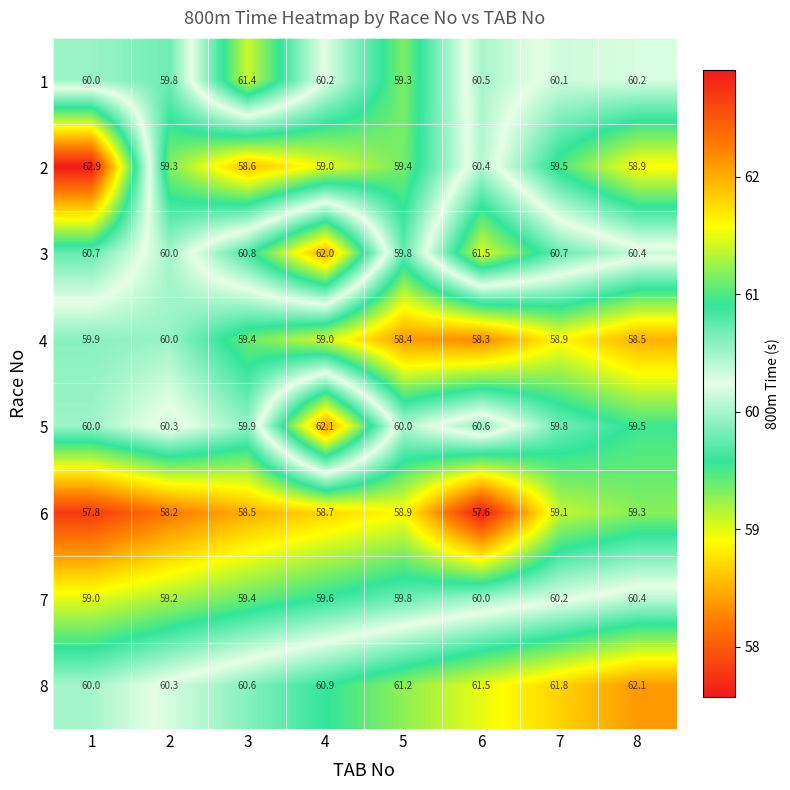

What value does the 2 series have at 8?

58.9